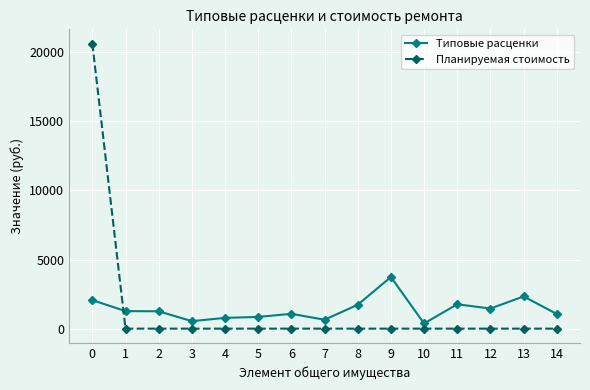

What is the average value of the Планируемая стоимость series?

1375.2